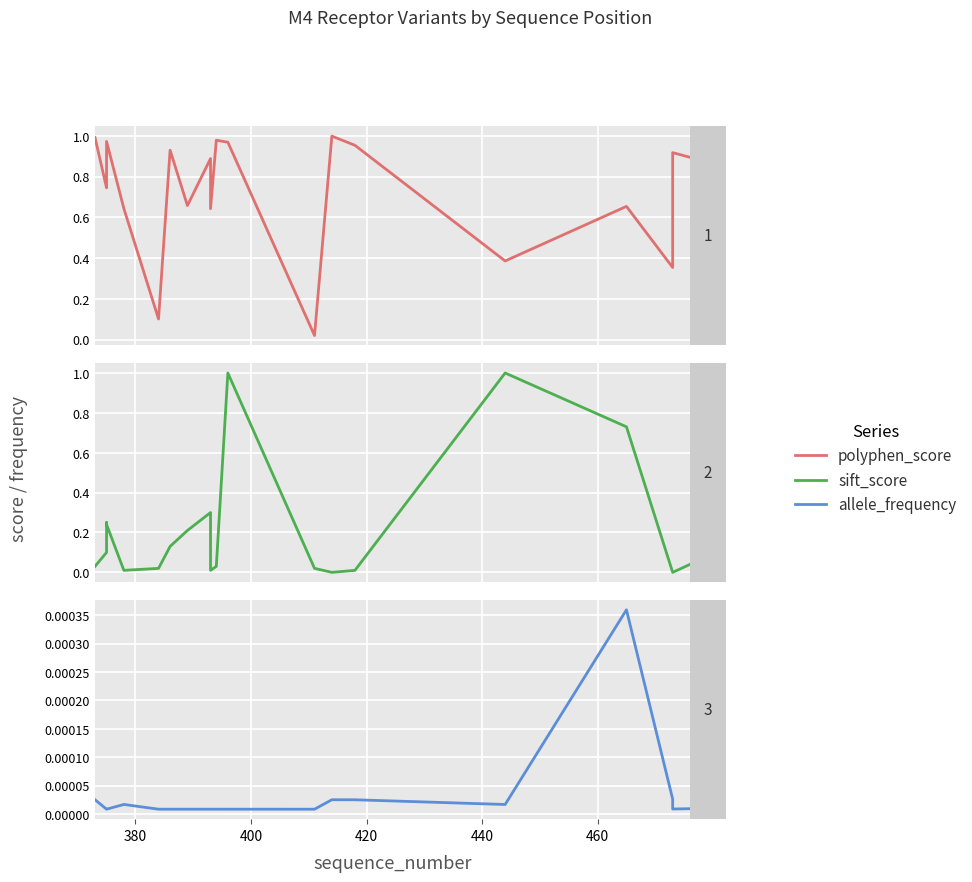

Is it true that allele_frequency equals 0.0 at 9?

True